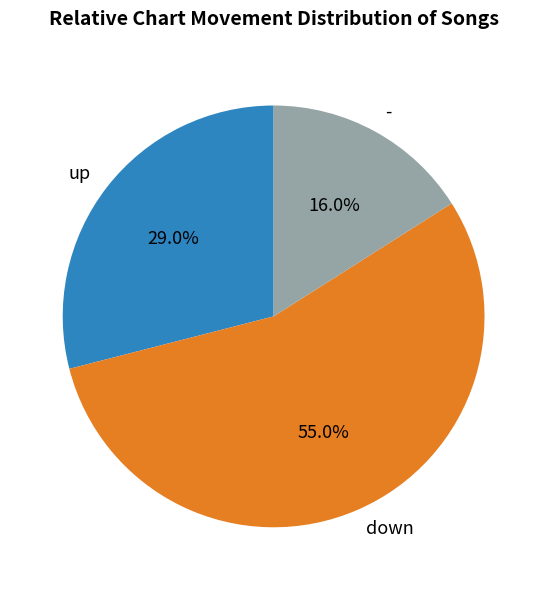

Is it true that - is 16% of the pie?

True